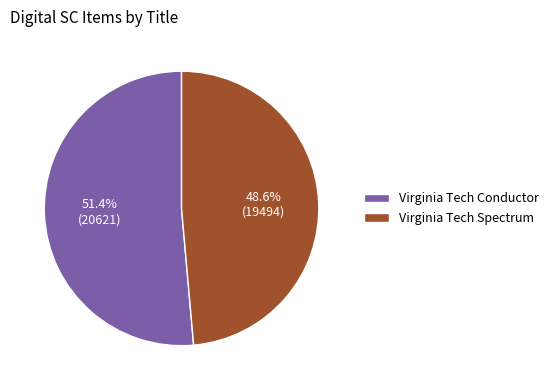

Between Virginia Tech Conductor and Virginia Tech Spectrum, which is larger?

Virginia Tech Conductor